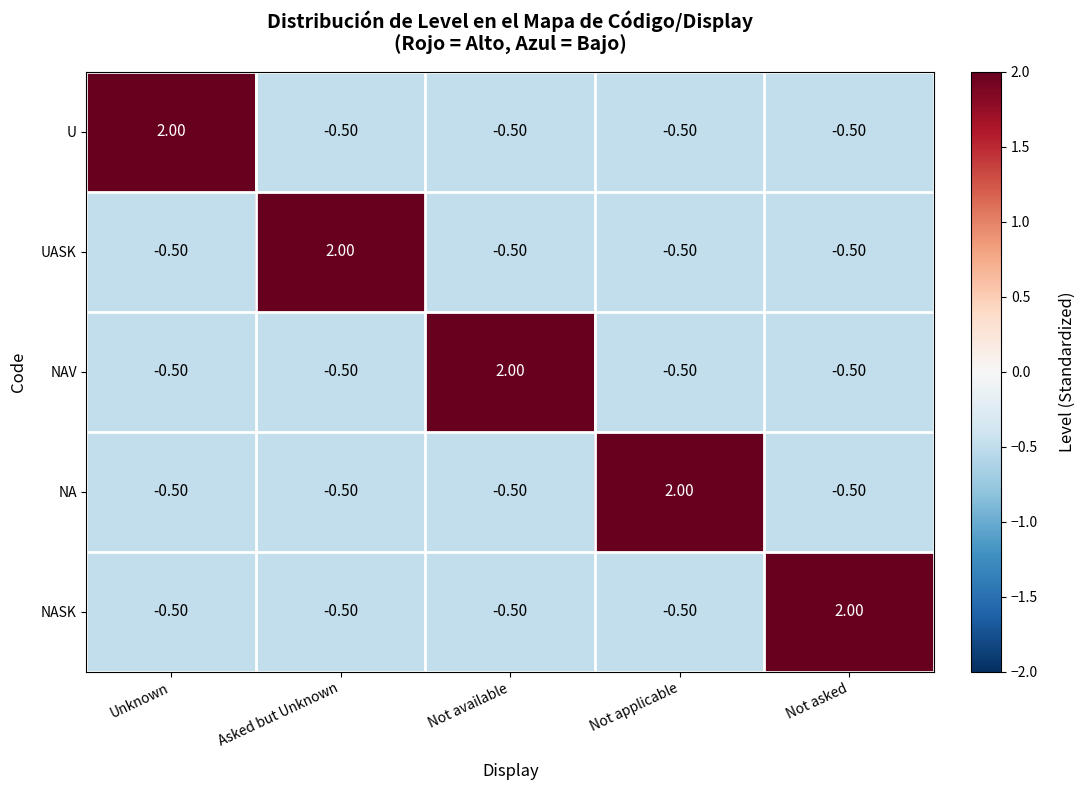

How many categories are shown in the chart?

5